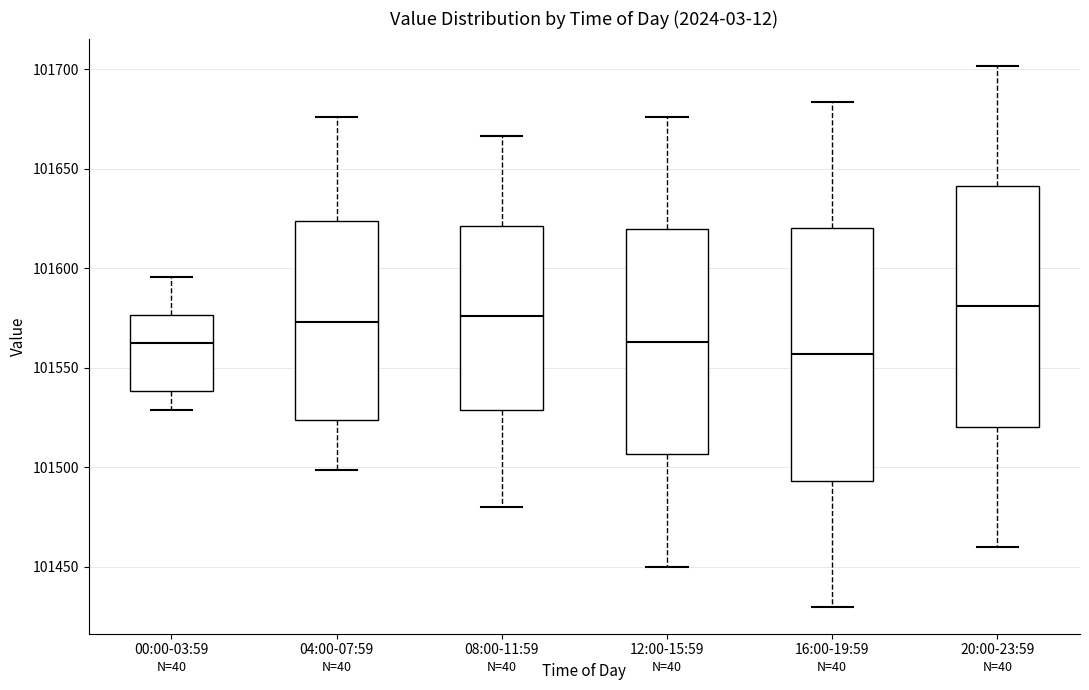

Which box has the lowest median line?

16:00-19:59